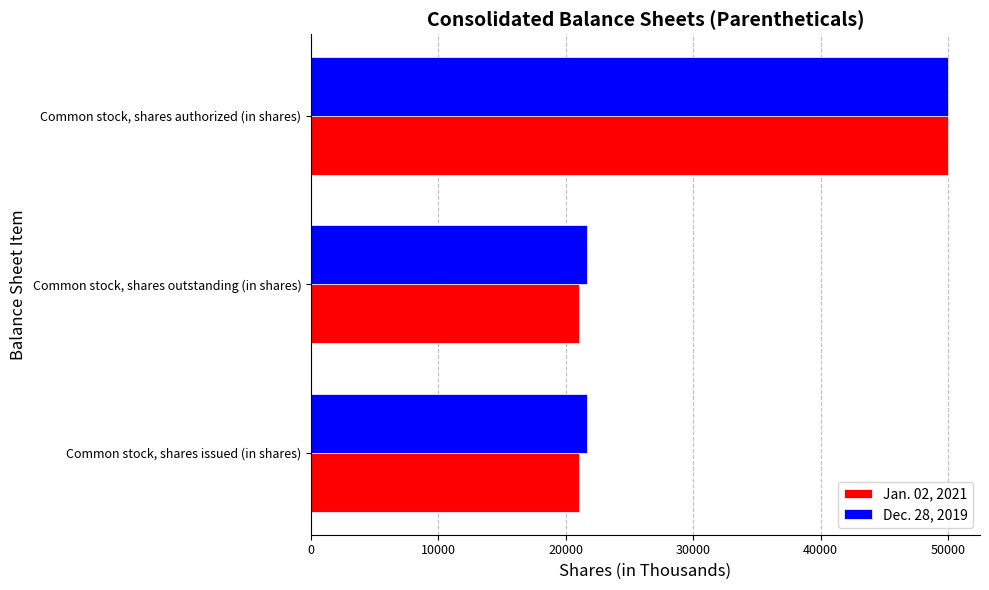

What is the minimum value shown in the chart?

21038